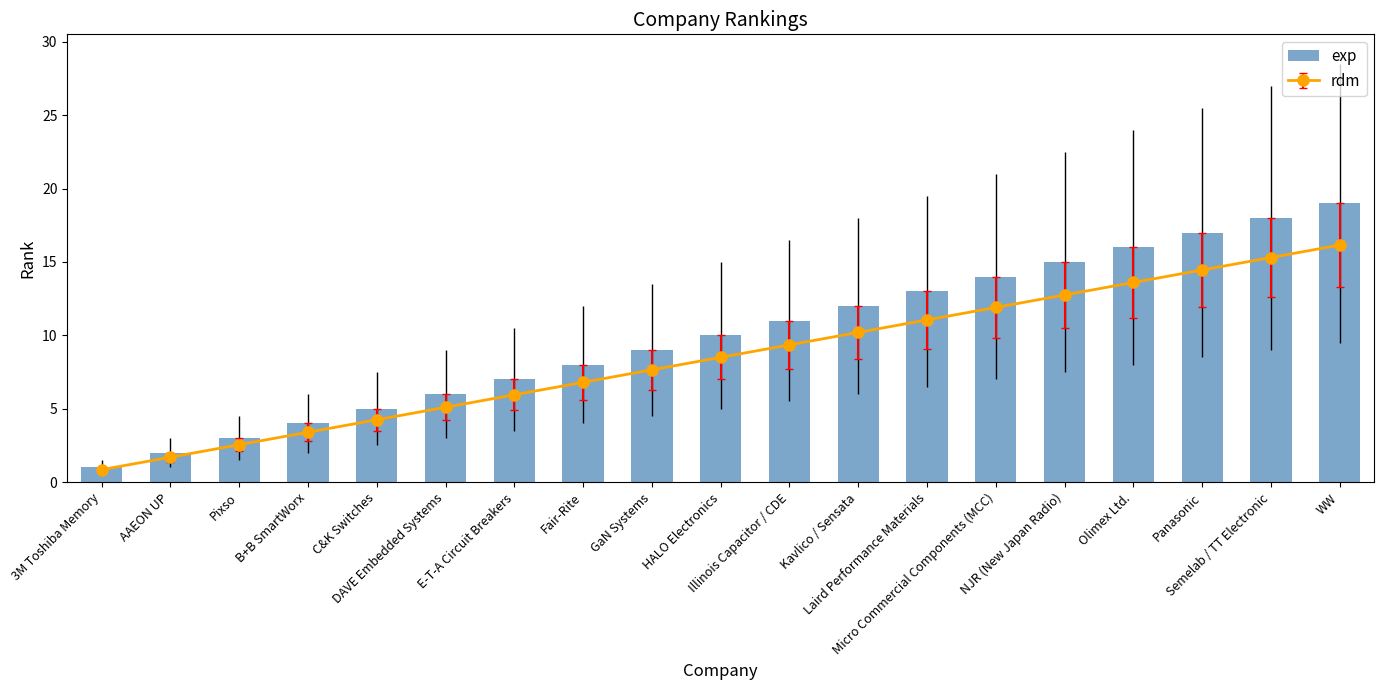

Reading right to left, extract all data points from this chart.

WW=19	Semelab / TT Electronic=18	Panasonic=17	Olimex Ltd.=16	NJR (New Japan Radio)=15	Micro Commercial Components (MCC)=14	Laird Performance Materials=13	Kavlico / Sensata=12	Illinois Capacitor / CDE=11	HALO Electronics=10	GaN Systems=9	Fair-Rite=8	E-T-A Circuit Breakers=7	DAVE Embedded Systems=6	C&K Switches=5	B+B SmartWorx=4	Pixso=3	AAEON UP=2	3M Toshiba Memory=1